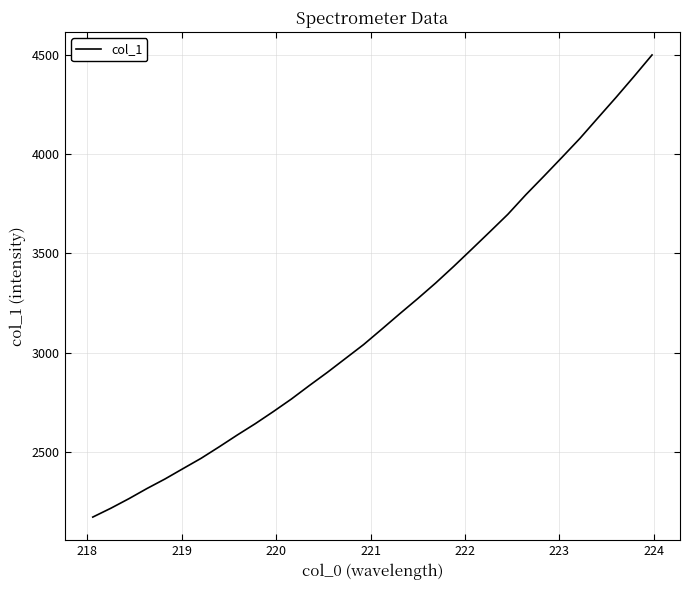

What is the smallest value displayed?

2170.5